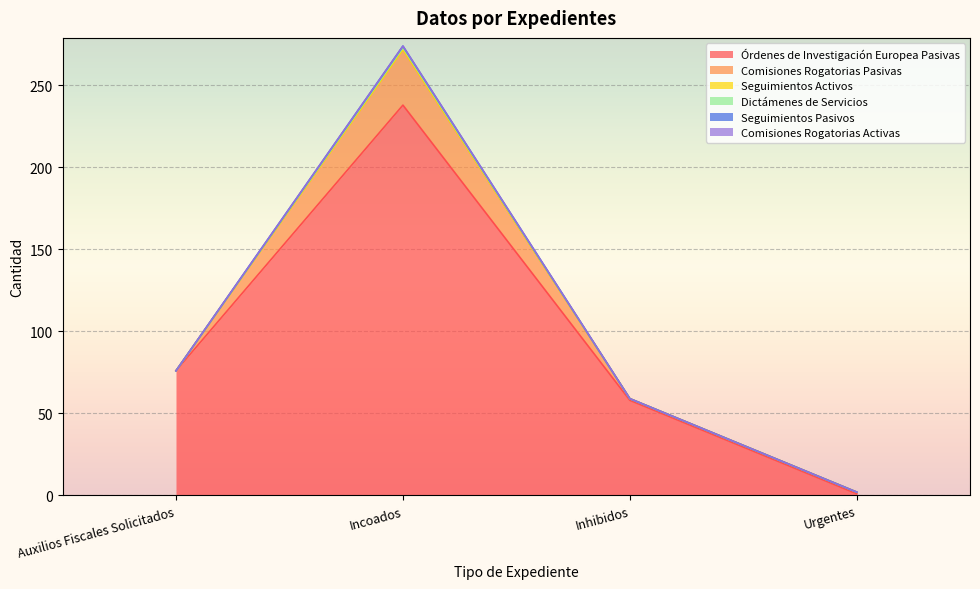

Rank the series at Urgentes from highest to lowest value.

Órdenes de Investigación Europea Pasivas, Comisiones Rogatorias Pasivas, Seguimientos Activos, Dictámenes de Servicios, Seguimientos Pasivos, Comisiones Rogatorias Activas